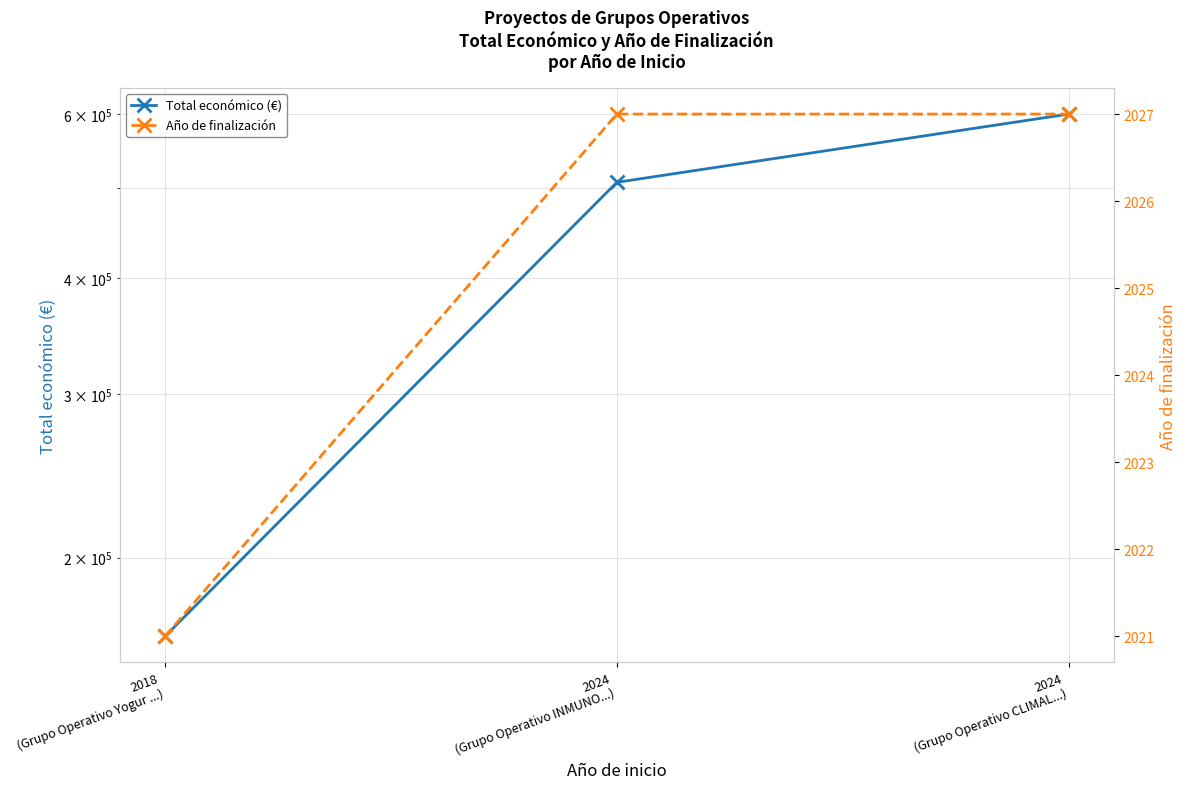

What is the sum of all Año de finalización values?

6075